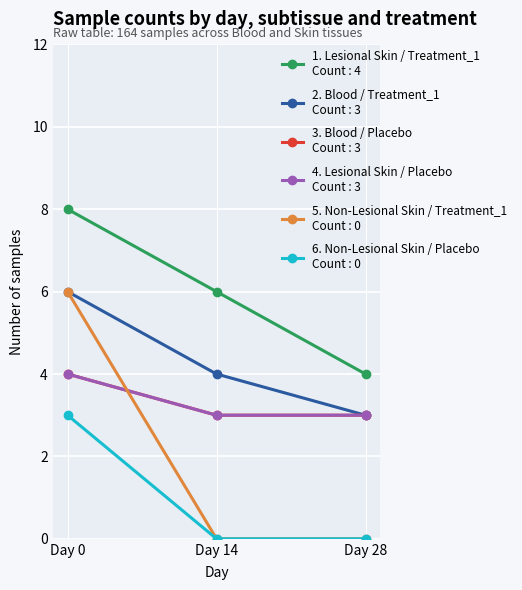

Is this an area chart (filled region under the line)?

No